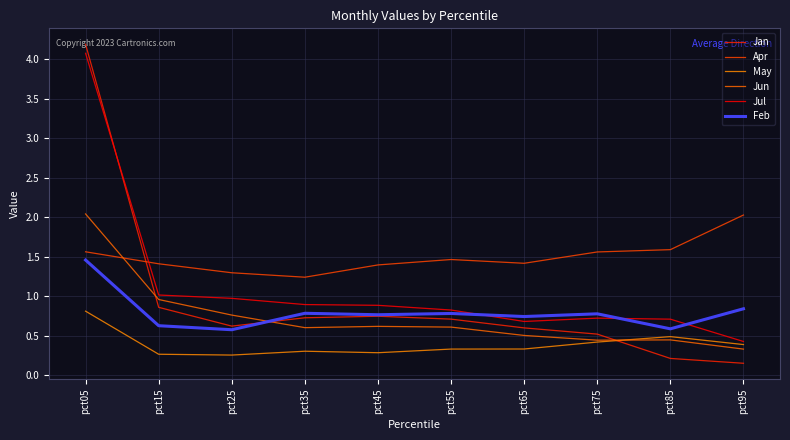

How many lines are shown in the chart?

6